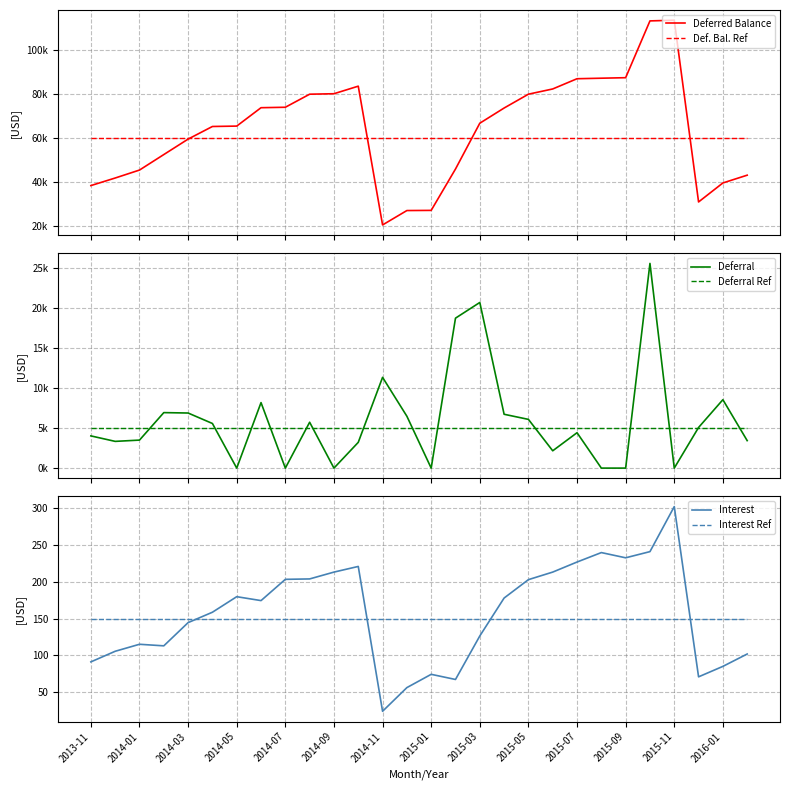

How many lines are shown in the chart?

6